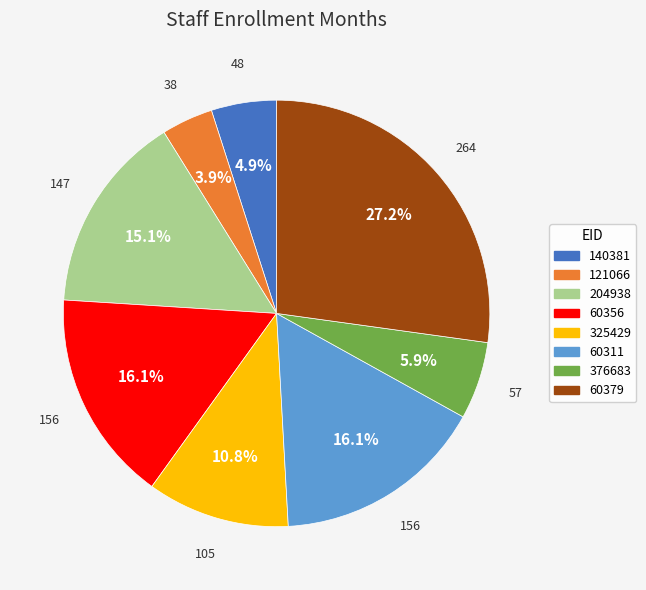

Is there any slice that represents more than half of the pie?

No